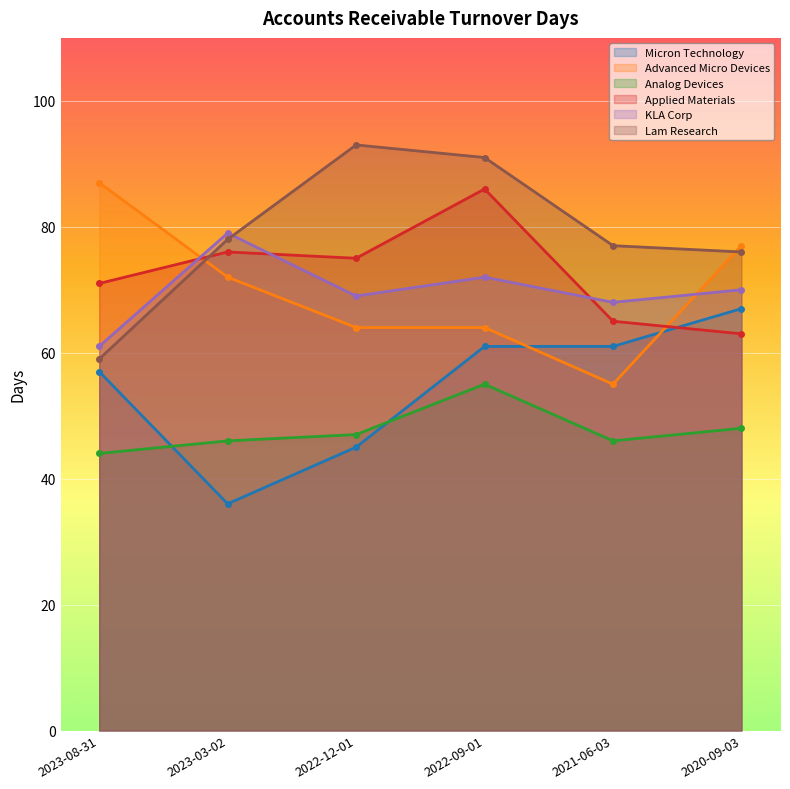

Which series has the largest range (max minus min)?

Lam Research